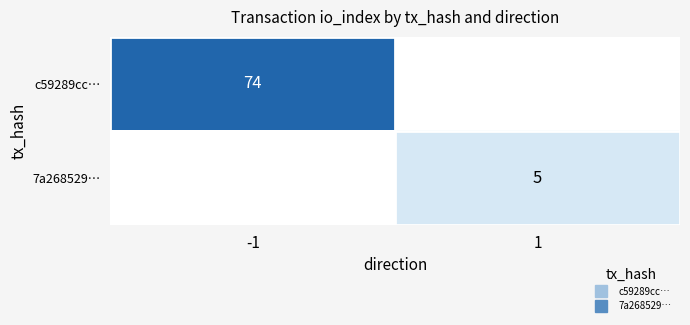

What is the sum of the 7a268529… values at -1 and 1?

5